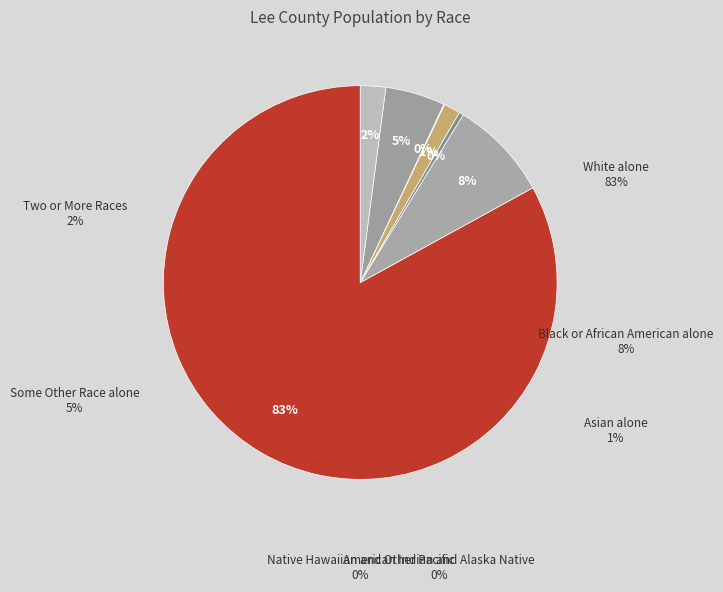

How many segments does this pie chart have?

7